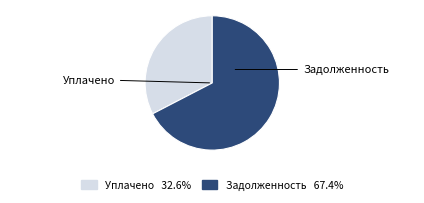

Is there a majority slice in this chart?

Yes